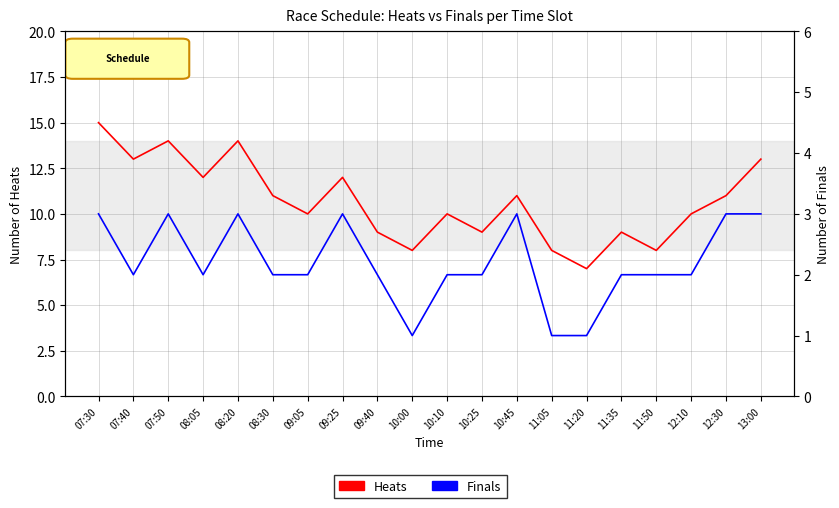

At which label does Heats reach its peak?

07:30